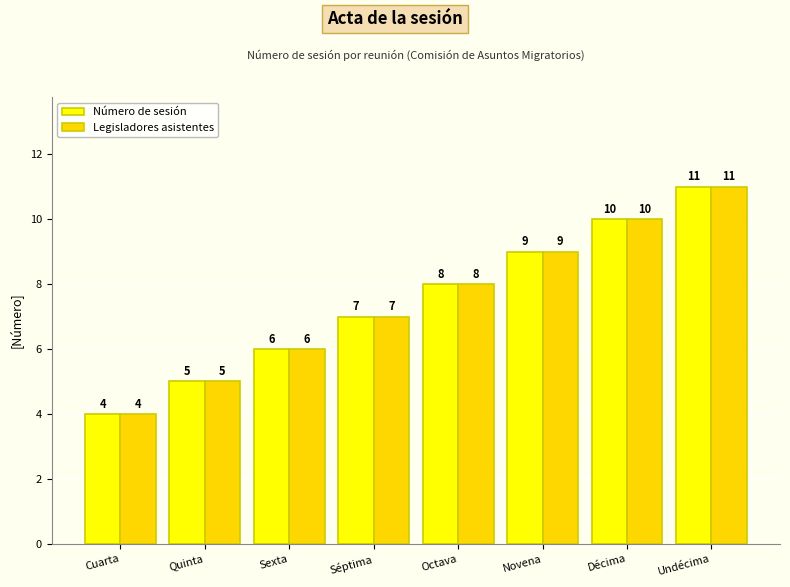

List the labels in order of Legisladores asistentes value, largest first.

Undécima, Décima, Novena, Octava, Séptima, Sexta, Quinta, Cuarta